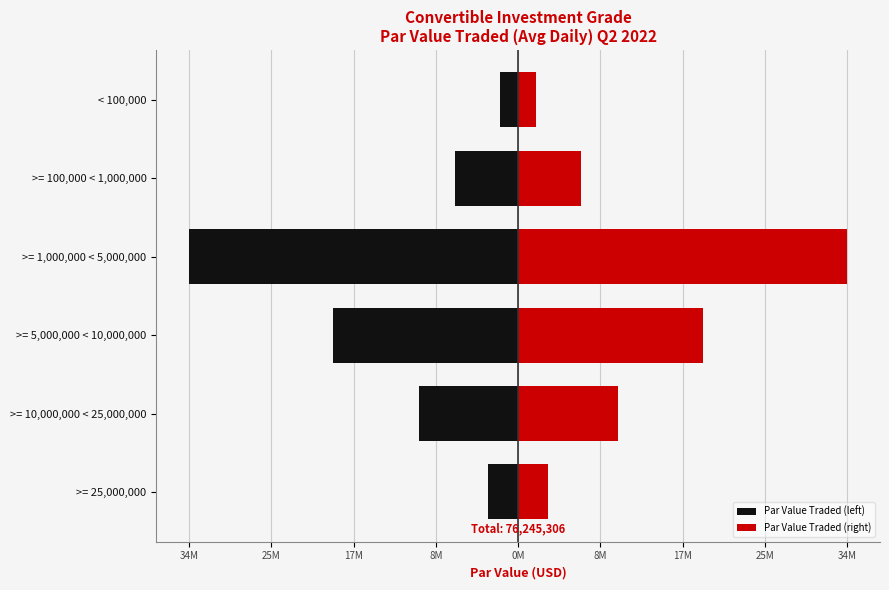

The Par Value Traded (right) series shows 10469064.5 at >= 10,000,000 < 25,000,000. True or false?

True